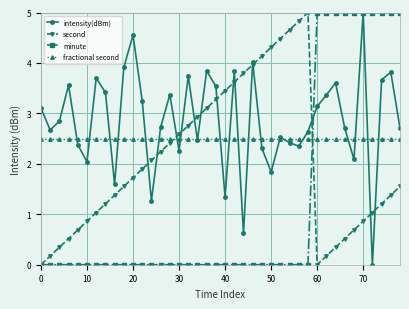

Is this an area chart (filled region under the line)?

No